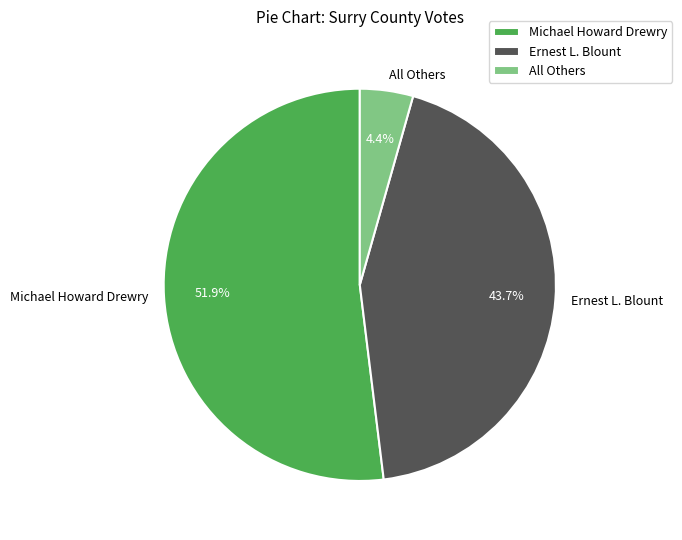

Which slice represents more than half of the pie?

Michael Howard Drewry